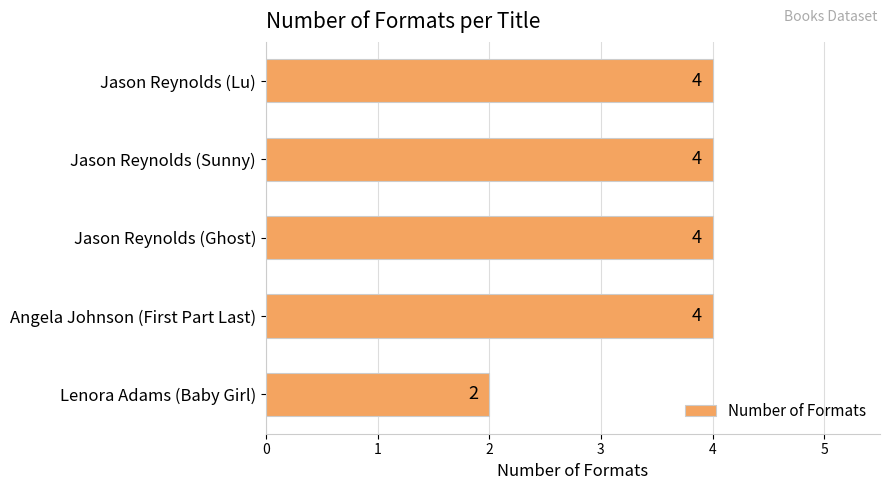

What is the average value?

4